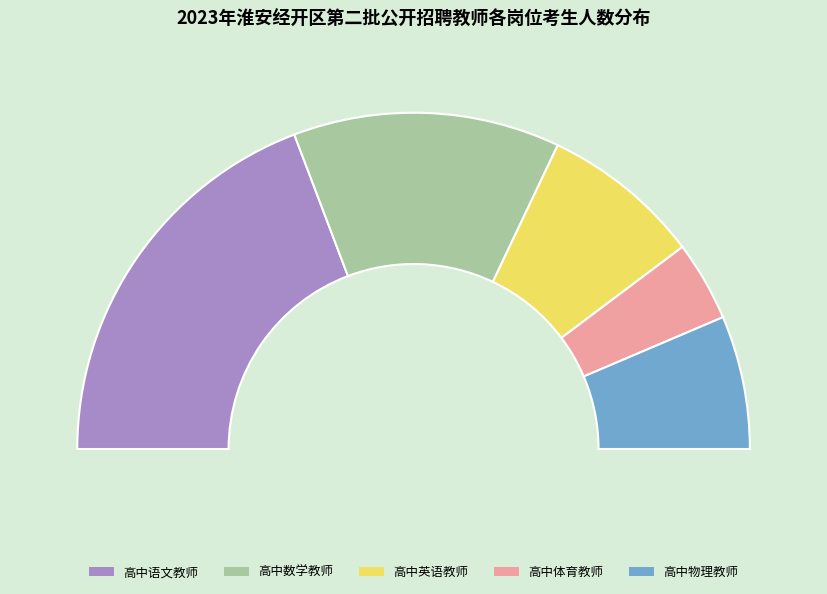

How many segments does this pie chart have?

5